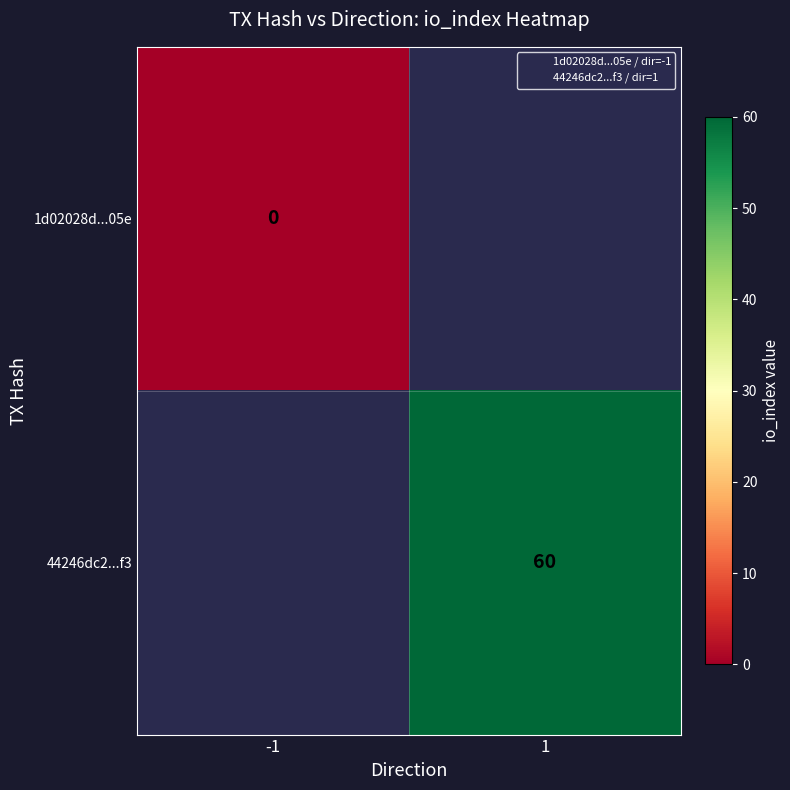

At which label does 1d02028d...05e reach its minimum?

-1